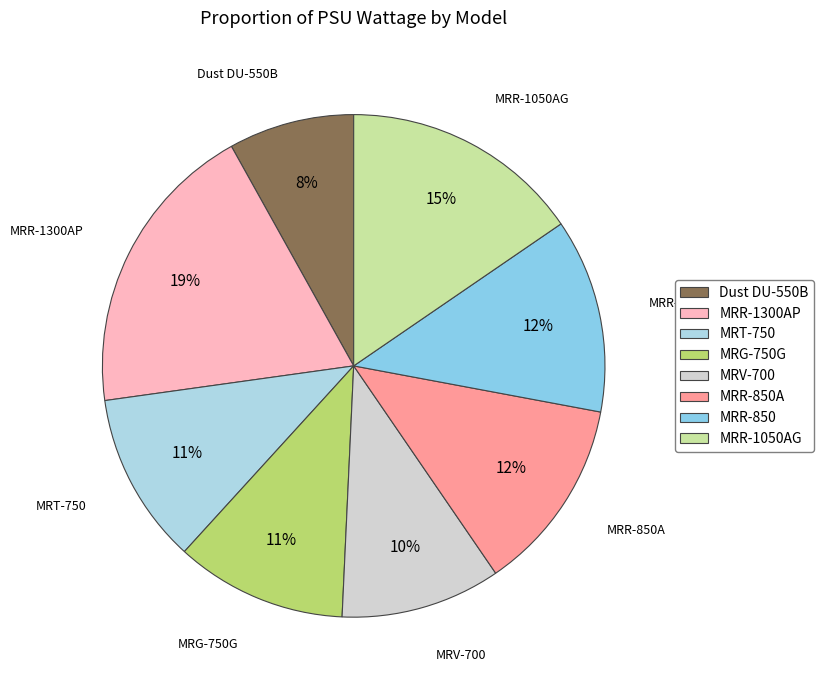

What is the ratio of the value at MRR-850A to the value at MRR-850?

1.0